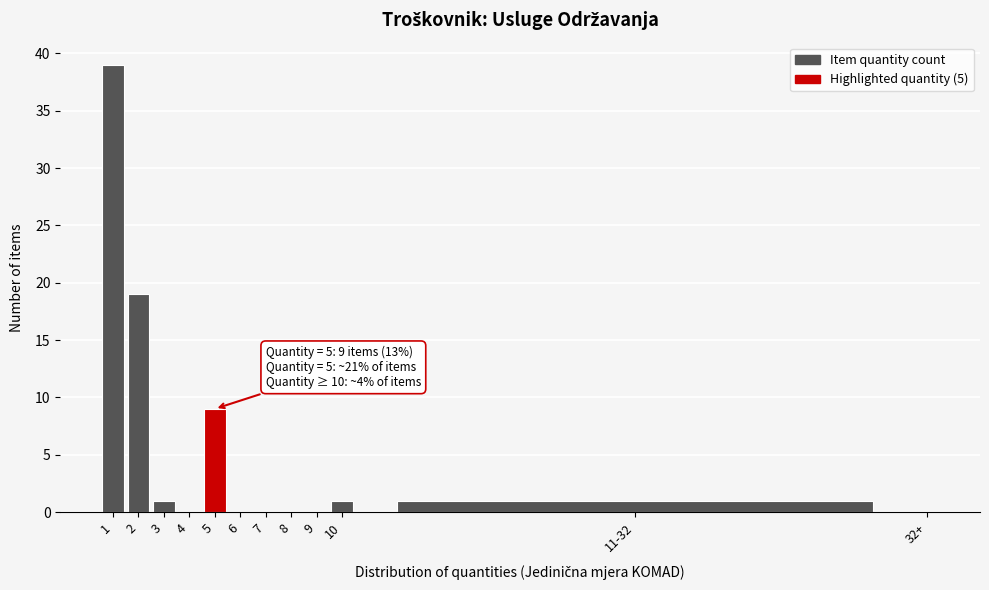

Reading left to right, transcribe all the data shown in this chart.

1=39	2=19	3=1	4=0	5=9	6=0	7=0	8=0	9=0	10=1	11-32=1	32+=0